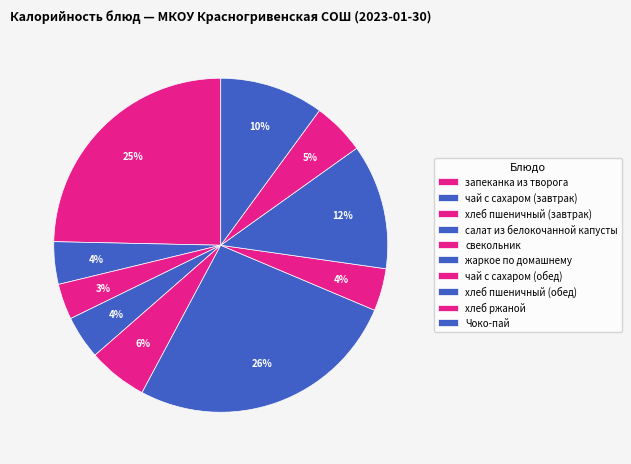

How much of the chart is everything except запеканка из творога?

75.3%